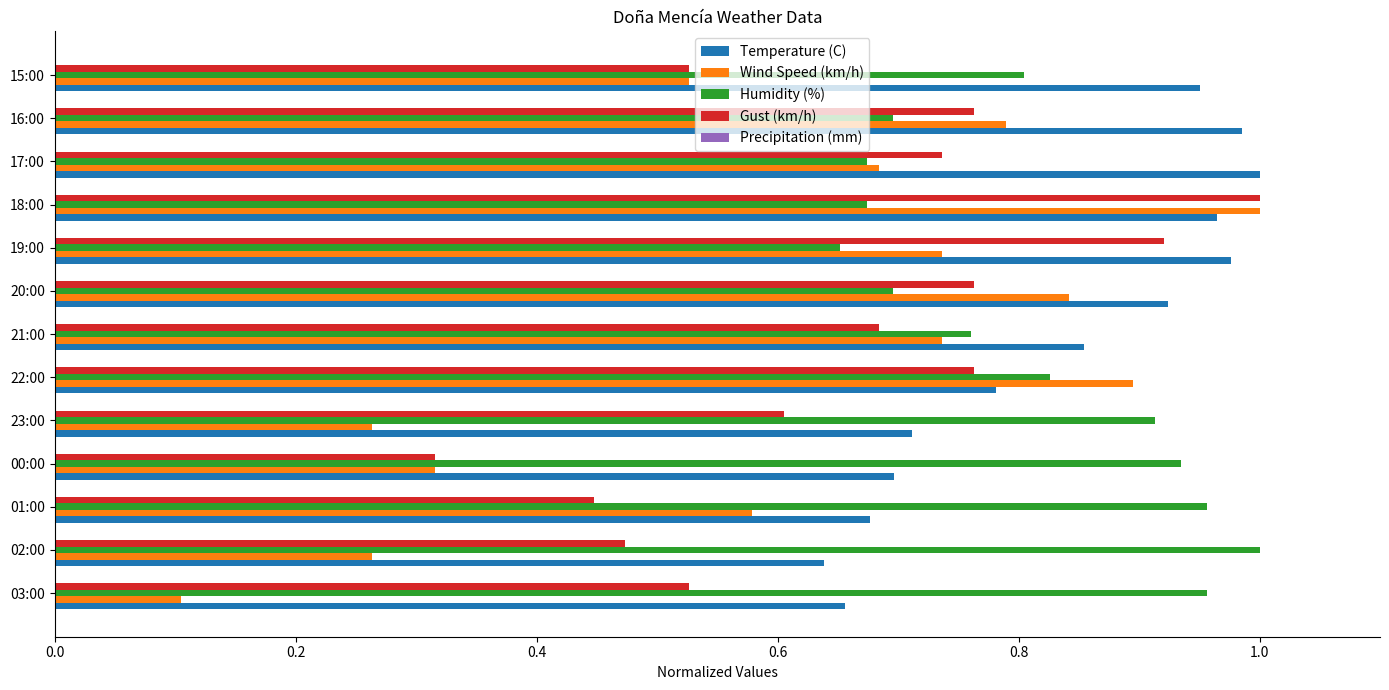

At which label does Gust (km/h) reach its minimum?

00:00